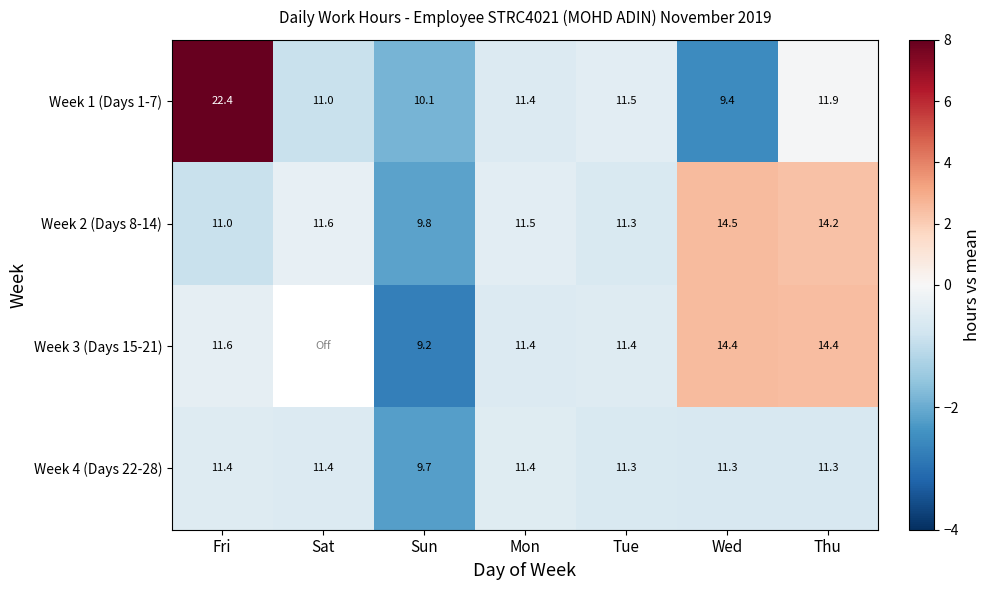

Rank the categories by Week 1 (Days 1-7) value from lowest to highest.

Wed, Sun, Sat, Mon, Tue, Thu, Fri